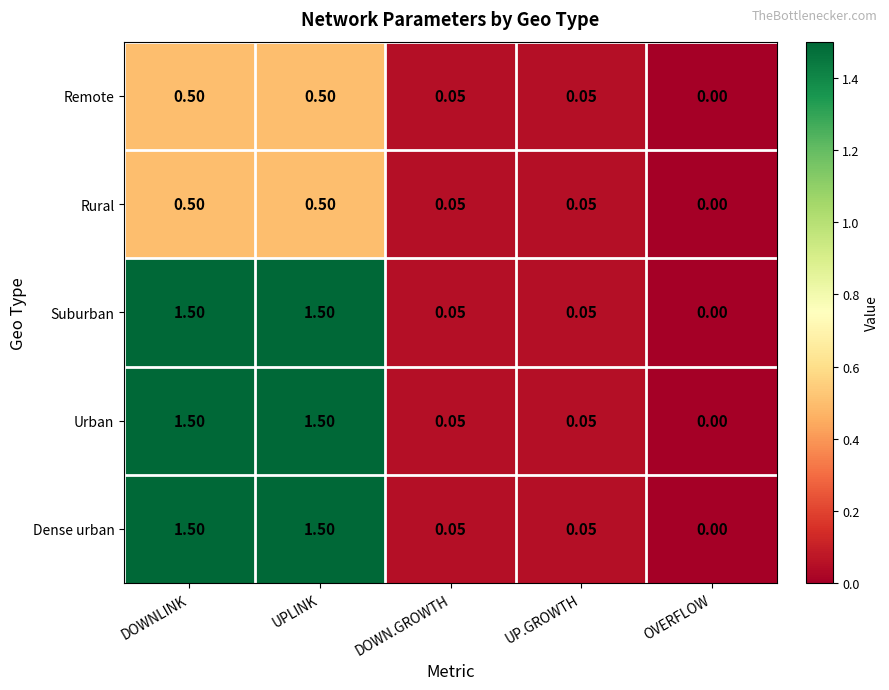

Which category has the lowest value in the Suburban series?

OVERFLOW